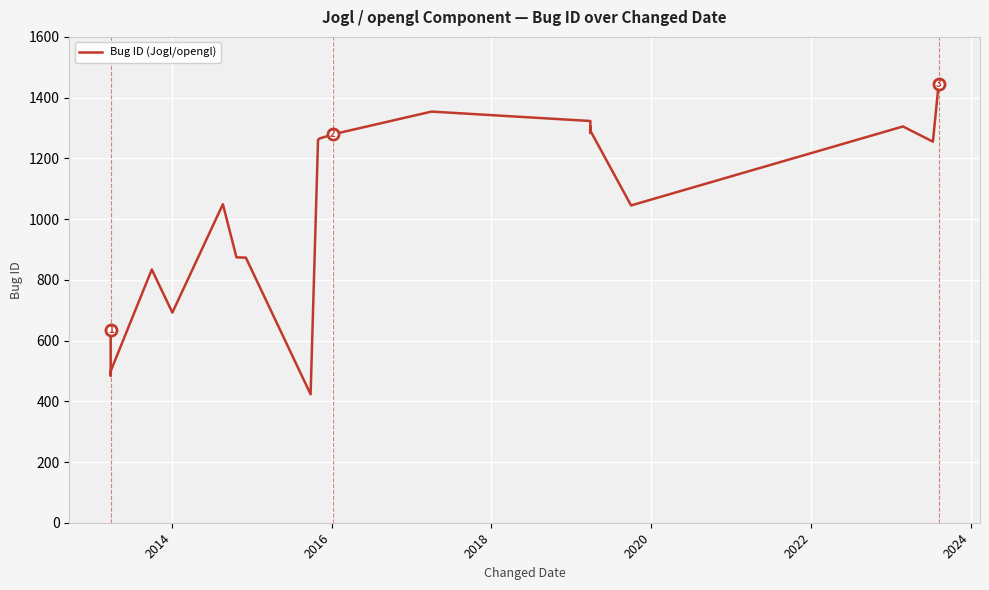

What is the sum of all values?

23065